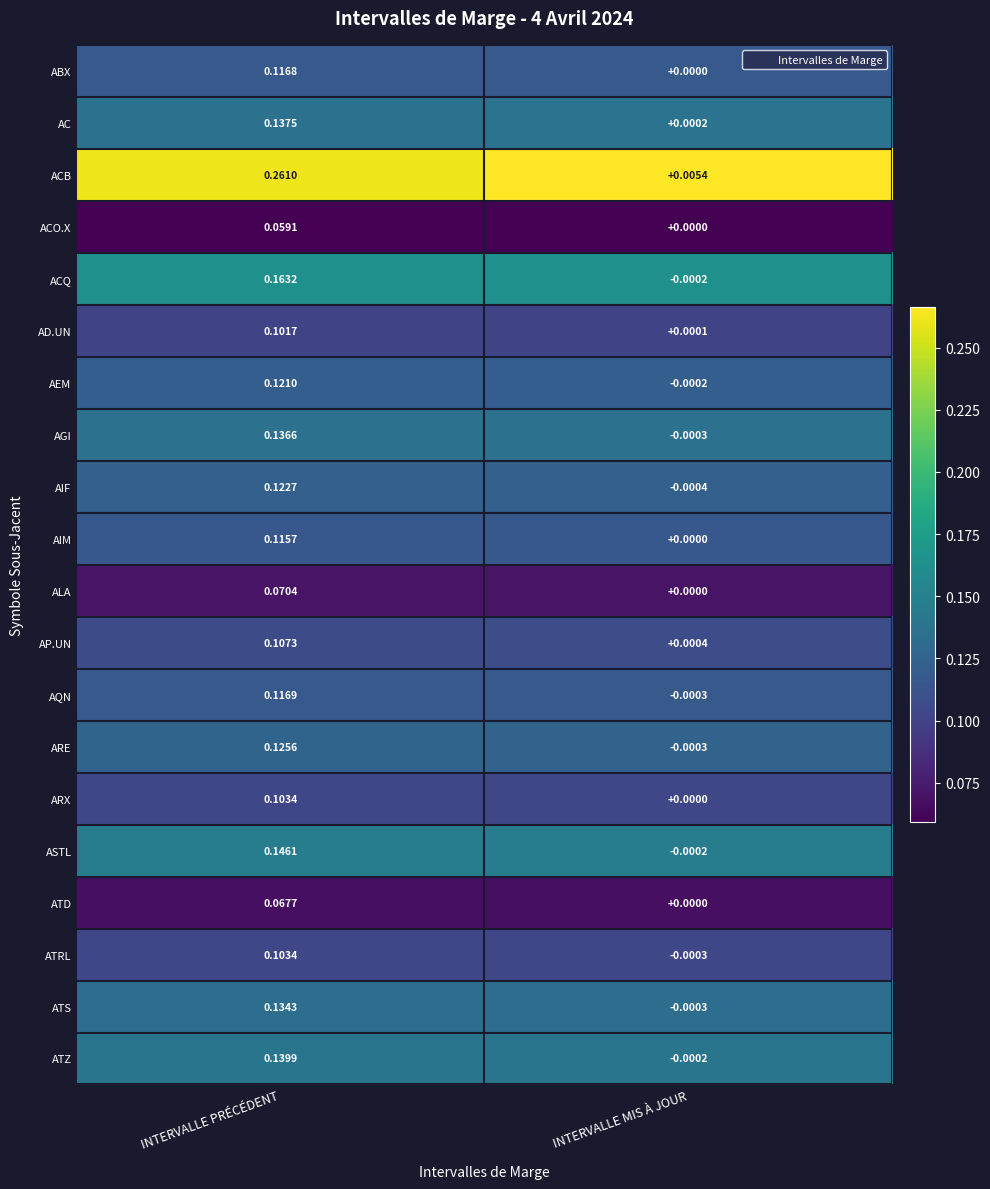

At which label is ACO.X closest to 0?

INTERVALLE MIS À JOUR